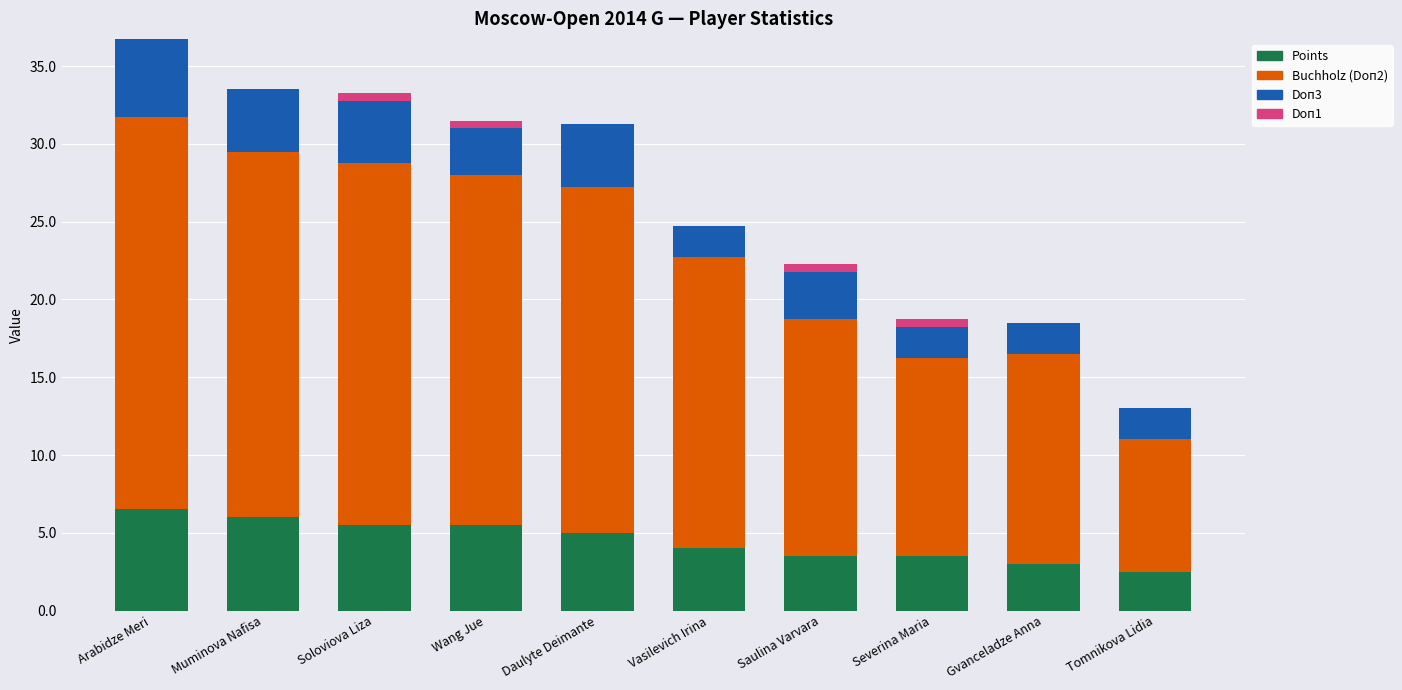

Is it true that Buchholz (Doп2) equals 12.8 at Severina Maria?

True